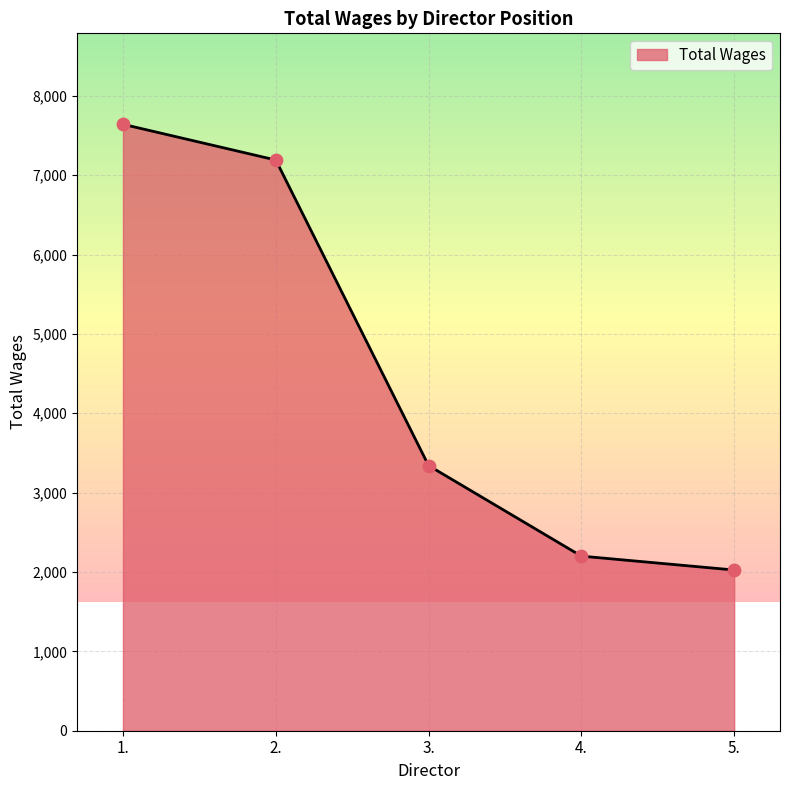

What is the change in value from 3. to 5.?

-1316